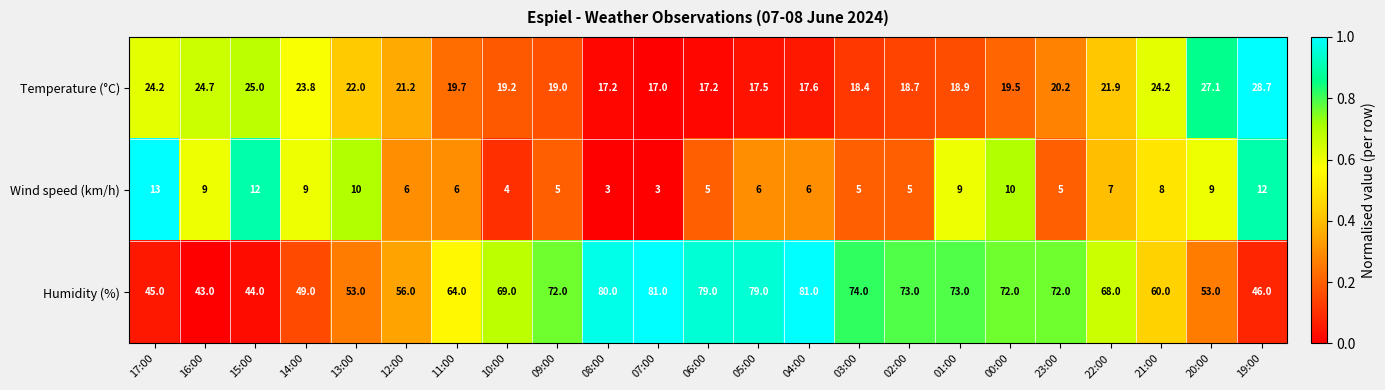

At which label does Temperature (°C) first exceed 19?

17:00